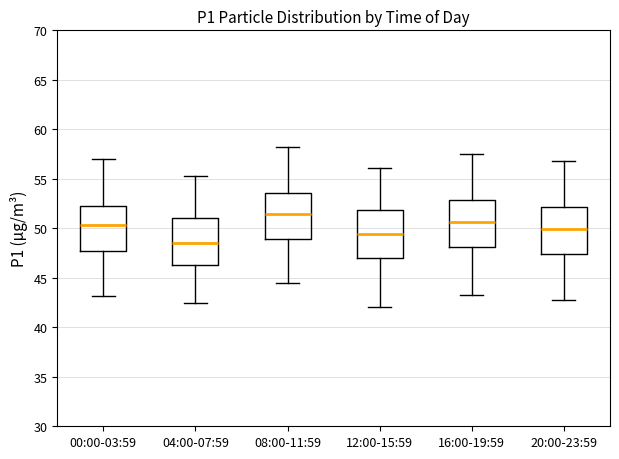

Reading left to right, transcribe this box plot: for each box, give where its median line is, the range the box spans, and where its two whiskers end, as read against the y-axis. The values are not printed on the chart, so give them approximately, as read against the axis.

00:00-03:59: median 50.5, box 47.5 to 52.5, whiskers 43.0 to 57.0
04:00-07:59: median 48.5, box 46.0 to 51.0, whiskers 42.5 to 55.5
08:00-11:59: median 51.5, box 49.0 to 53.5, whiskers 44.5 to 58.0
12:00-15:59: median 49.5, box 47.0 to 52.0, whiskers 42.0 to 56.0
16:00-19:59: median 50.5, box 48.0 to 53.0, whiskers 43.5 to 57.5
20:00-23:59: median 50.0, box 47.5 to 52.0, whiskers 43.0 to 57.0